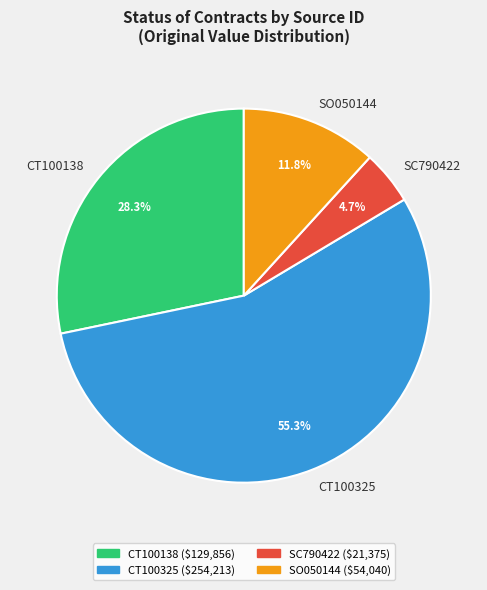

Is it true that SO050144 is 19% of the pie?

False